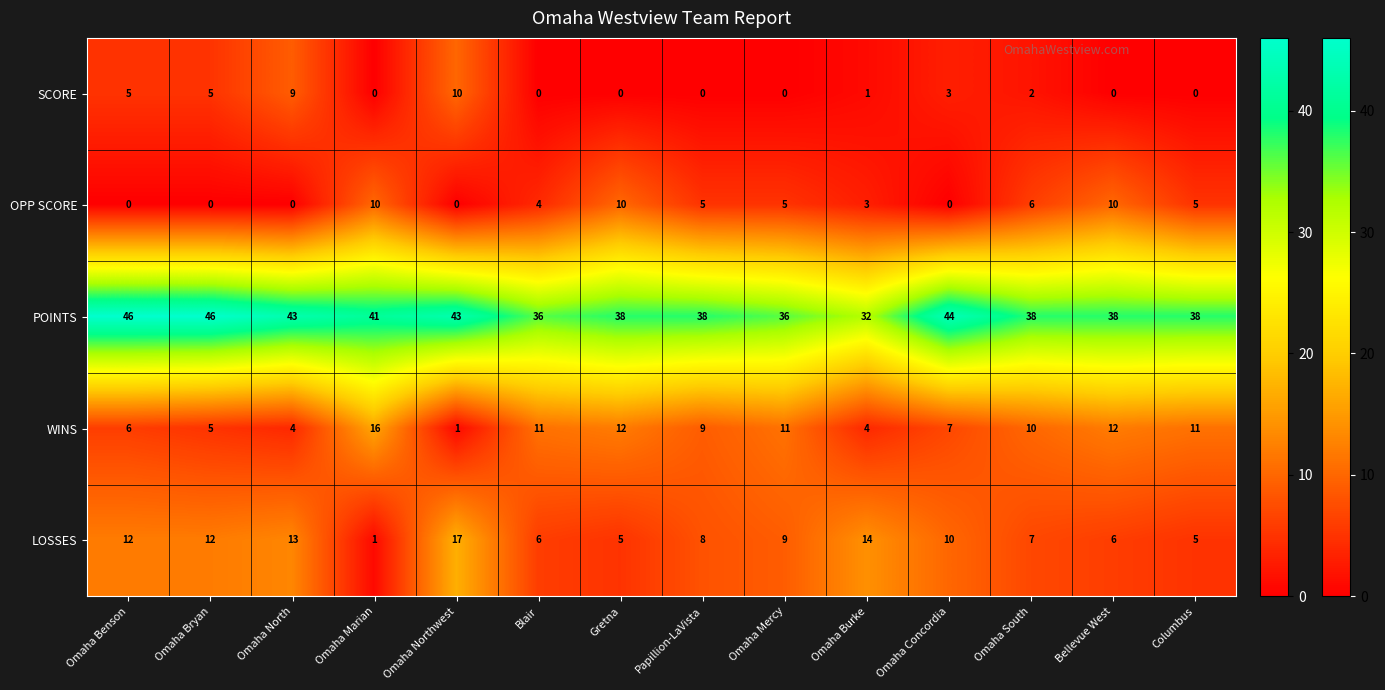

Where does the POINTS series first go above 38?

Omaha Benson